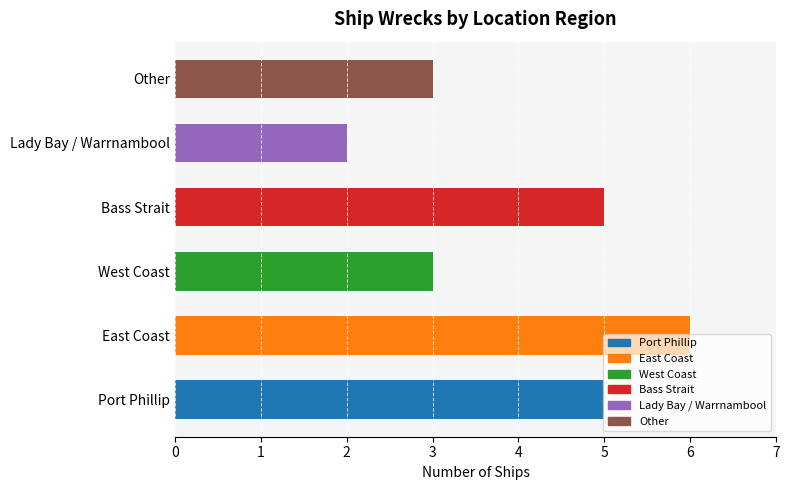

Are the bars grouped side by side (vs. stacked)?

No